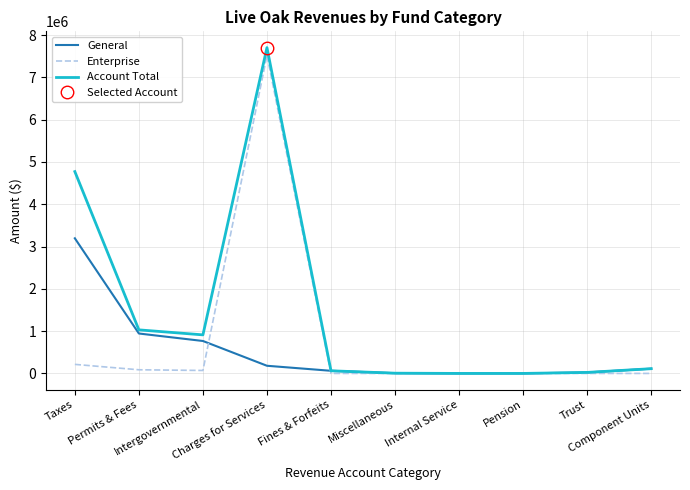

Where is the first local minimum for Account Total?

Intergovernmental